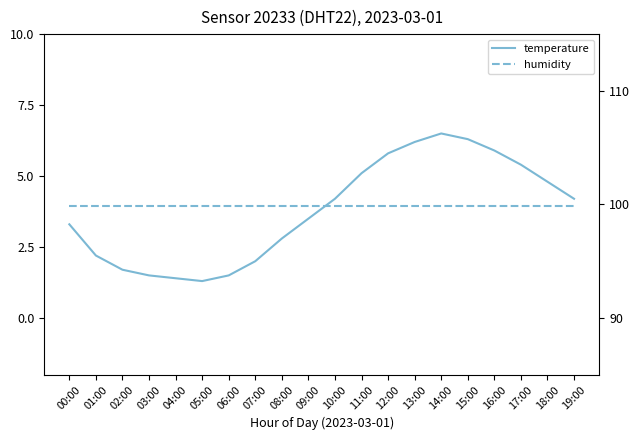

Is the value of temperature at 17:00 greater than the value of humidity at 08:00?

No